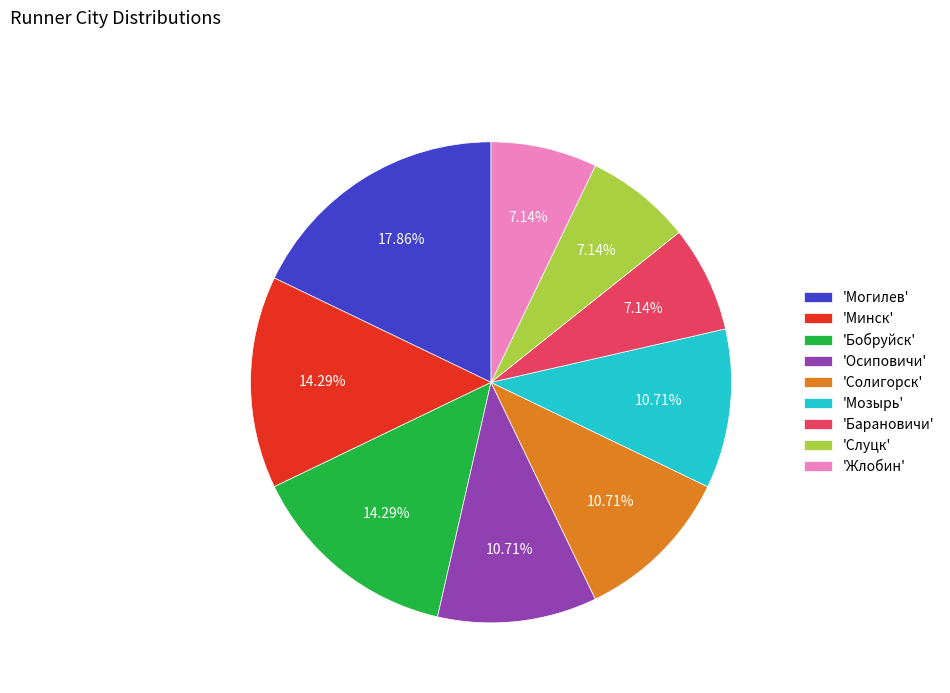

Which slice is the largest?

'Могилев'